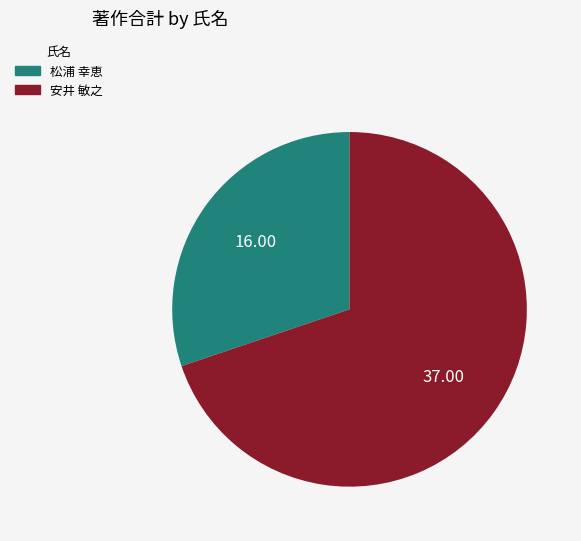

What is the largest slice in the pie chart?

安井 敏之